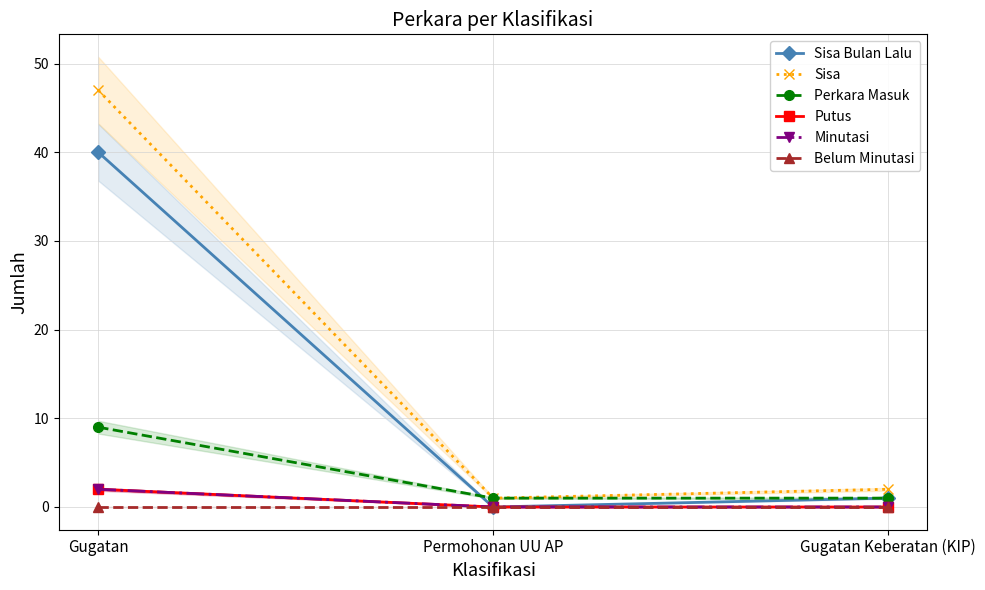

How many data points does each series have?

3